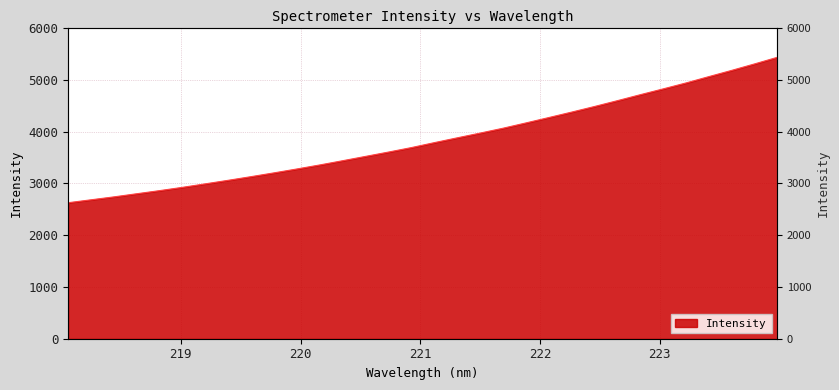

Reading left to right, extract all data points from this chart.

218.0596=2625.9	218.2508=2682.4	218.442=2738.9	218.6332=2799.5	218.8244=2859.8	219.0156=2923.3	219.2067=2991.1	219.3979=3059.3	219.589=3130.0	219.7801=3202.8	219.9712=3278.0	220.1623=3355.8	220.3533=3437.5	220.5444=3520.8	220.7354=3604.3	220.9264=3690.6	221.1174=3785.7	221.3083=3878.3	221.4993=3969.9	221.6902=4063.4	221.8812=4165.6	222.0721=4269.4	222.263=4374.6	222.4538=4482.7	222.6447=4595.0	222.8355=4710.0	223.0264=4822.2	223.2172=4936.7	223.408=5059.1	223.5987=5179.3	223.7895=5304.0	223.9802=5431.9